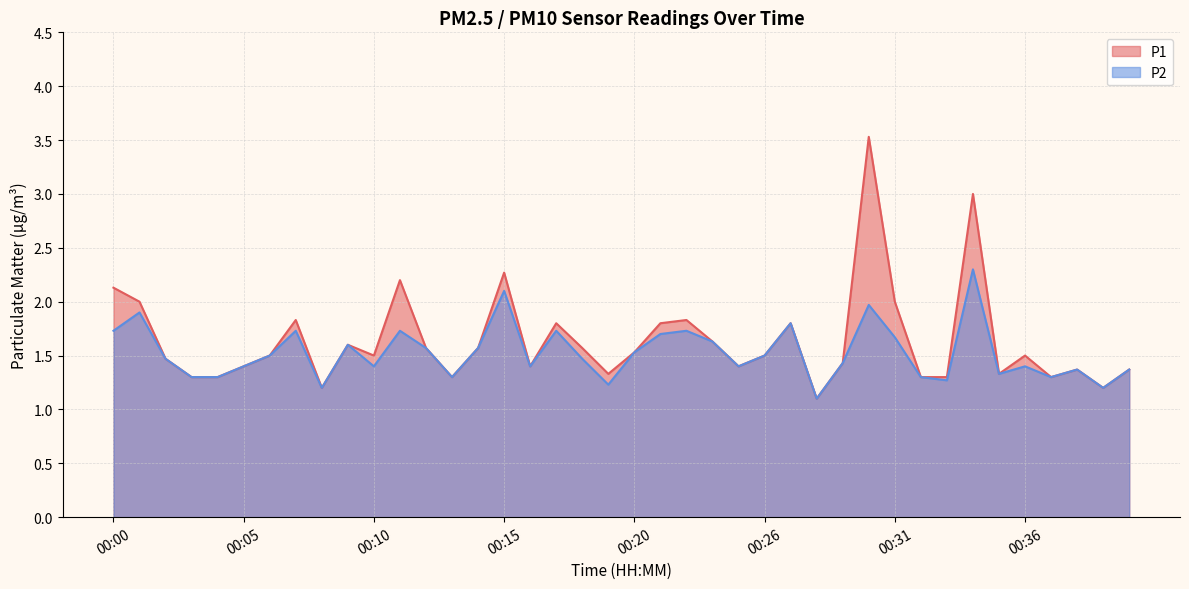

Which category has the lowest value across all series?

00:28